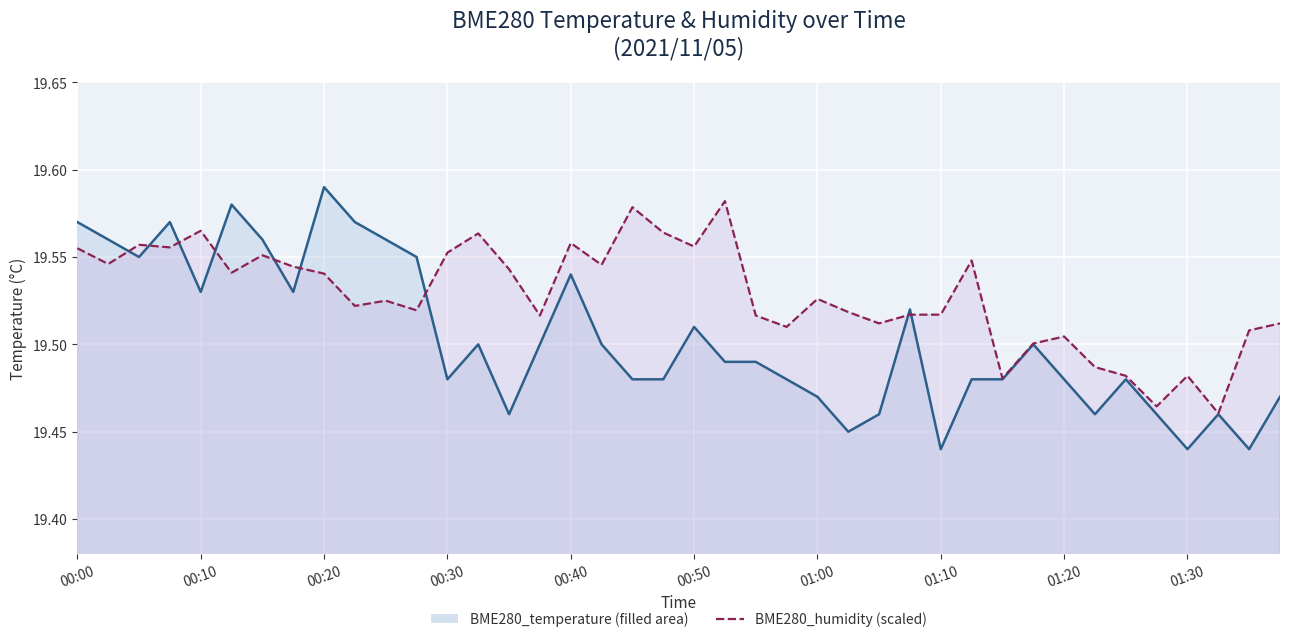

True or false: BME280_humidity line and BME280_temperature line cross at least once.

True